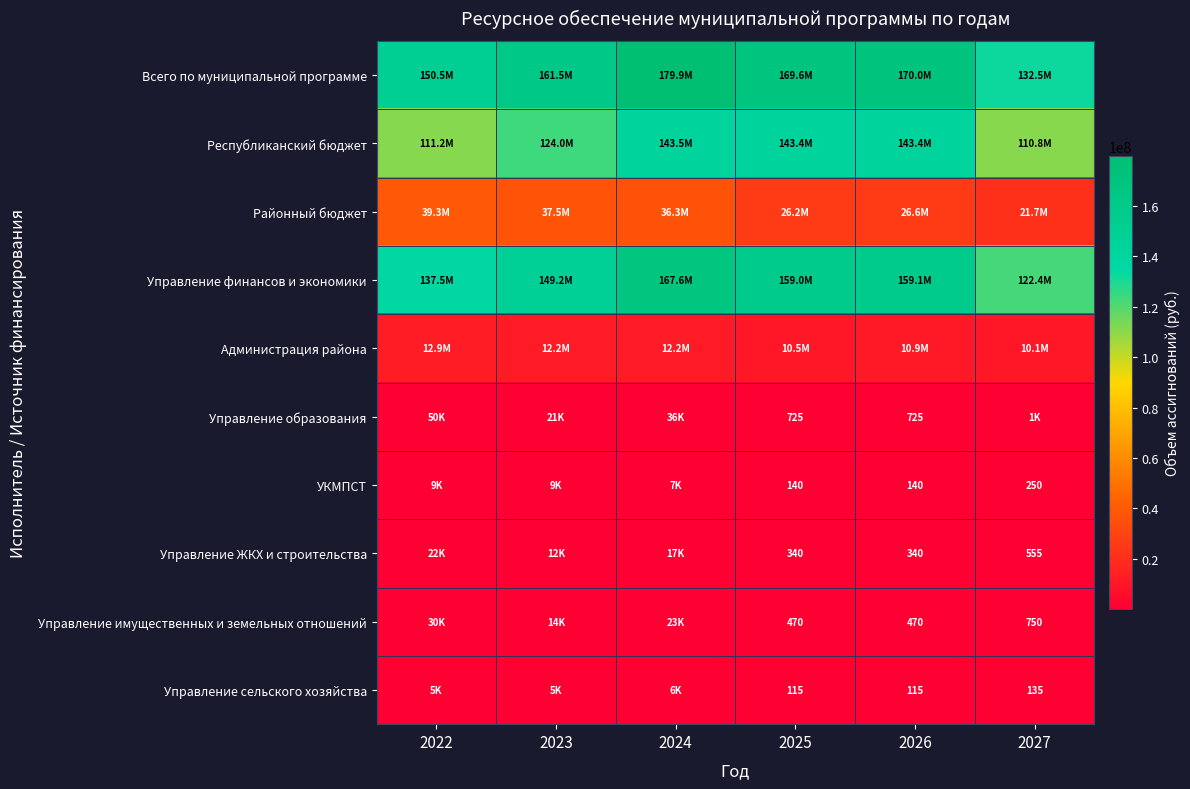

Read the Управление финансов и экономики value at 2026.

159061544.1